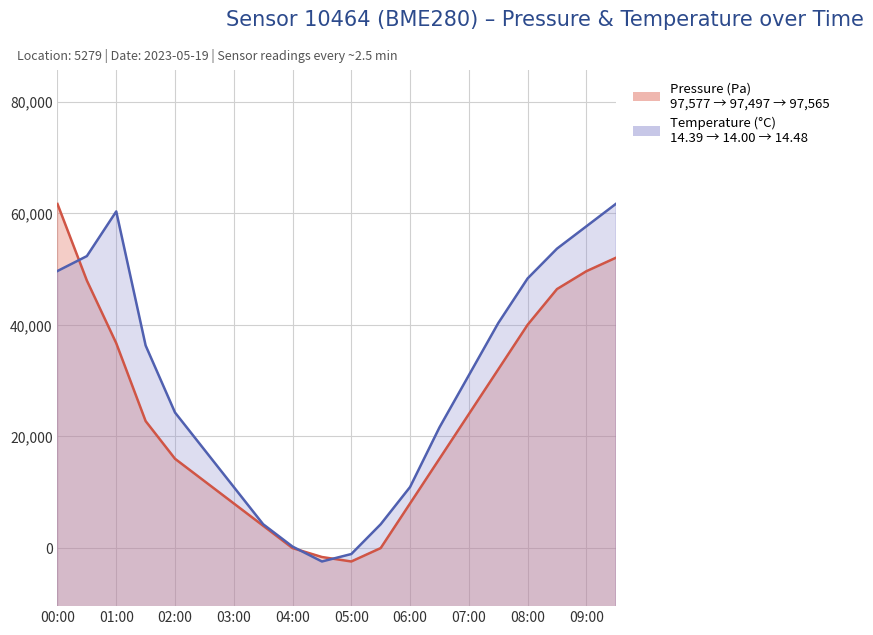

Is it true that pressure equals 97500.0 at 04:00?

True